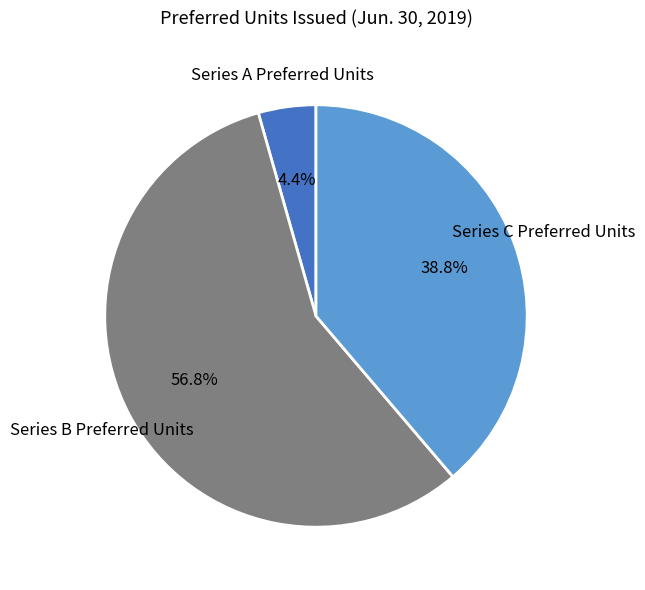

How many slices are in this pie chart?

3